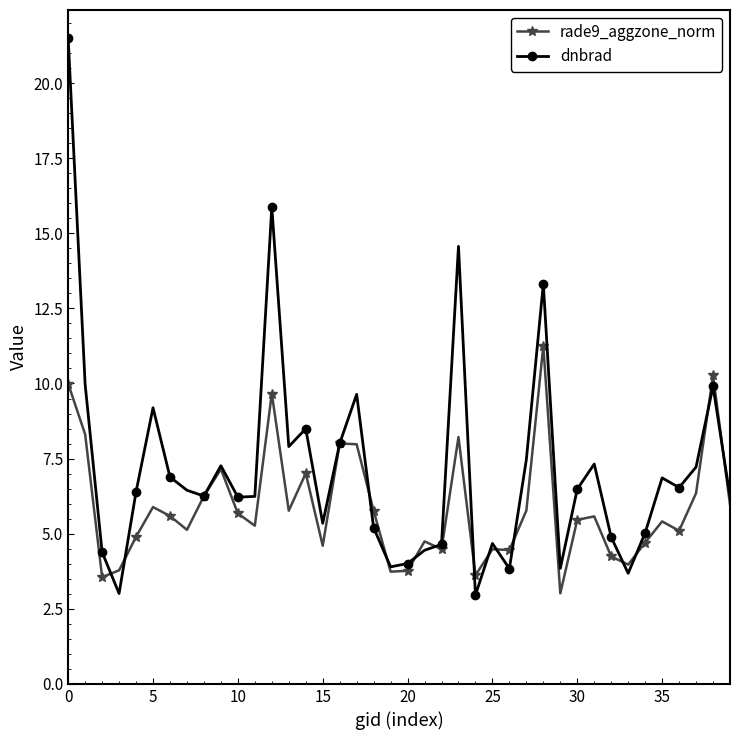

What is the highest value of the rade9_aggzone_norm series?

11.3